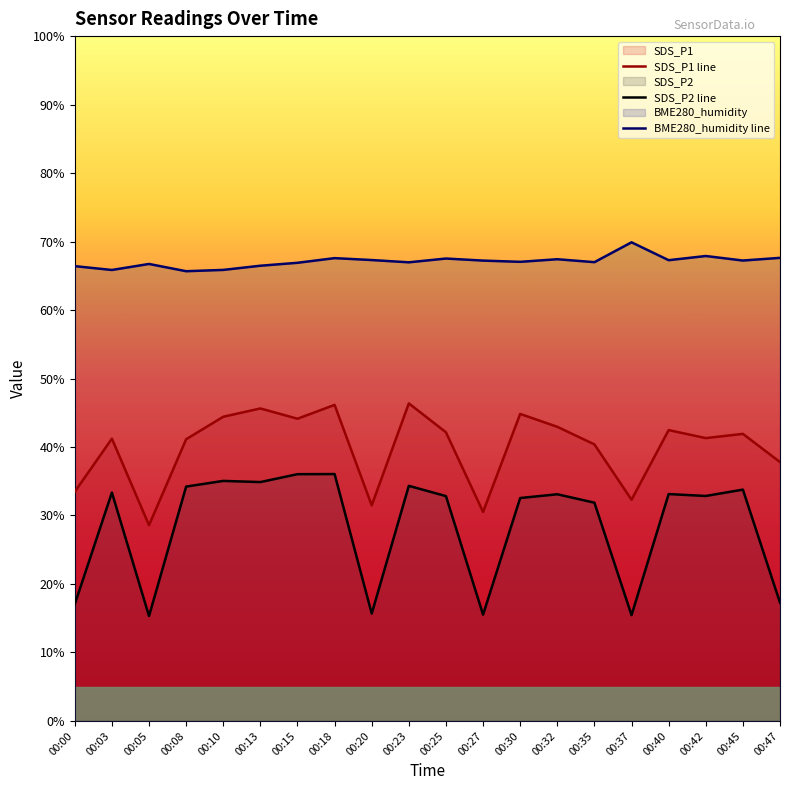

Which series has the largest total across all categories?

BME280_humidity line